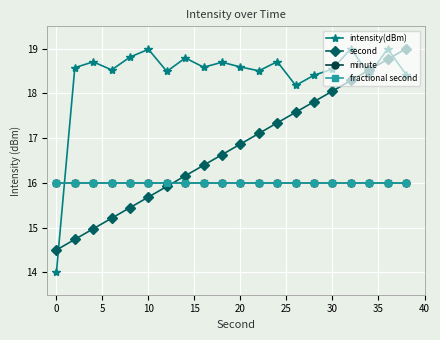

Which series has the largest total across all categories?

intensity(dBm)